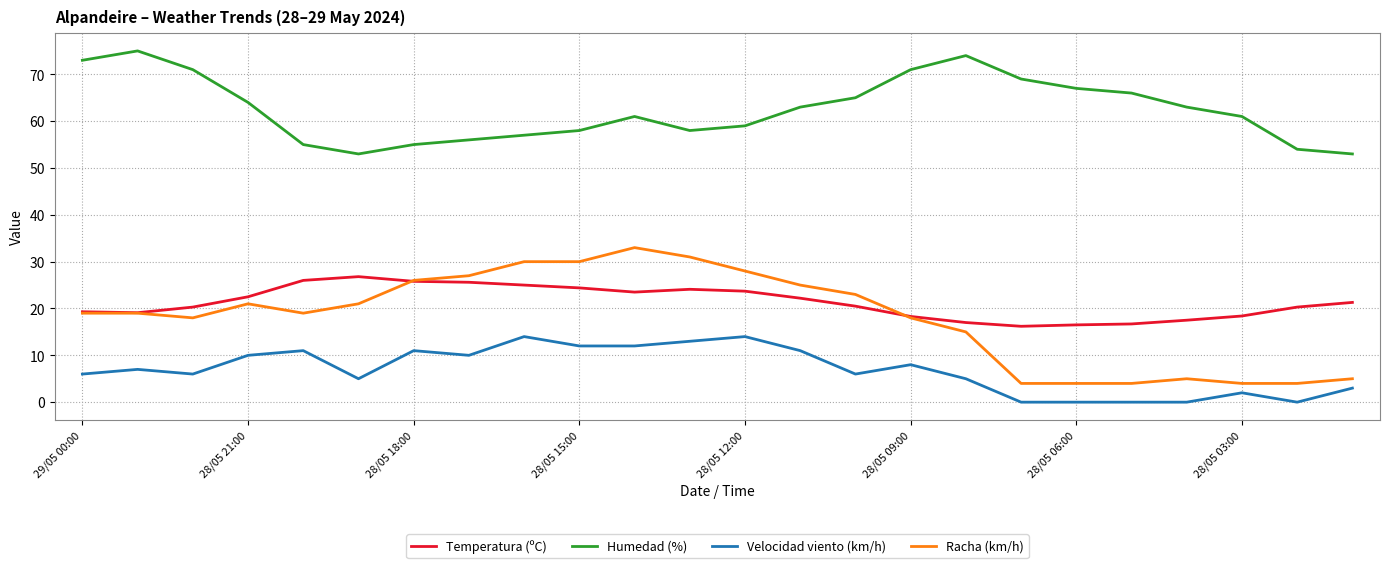

List the series in order of their peak value, highest first.

Humedad (%), Racha (km/h), Temperatura (ºC), Velocidad viento (km/h)